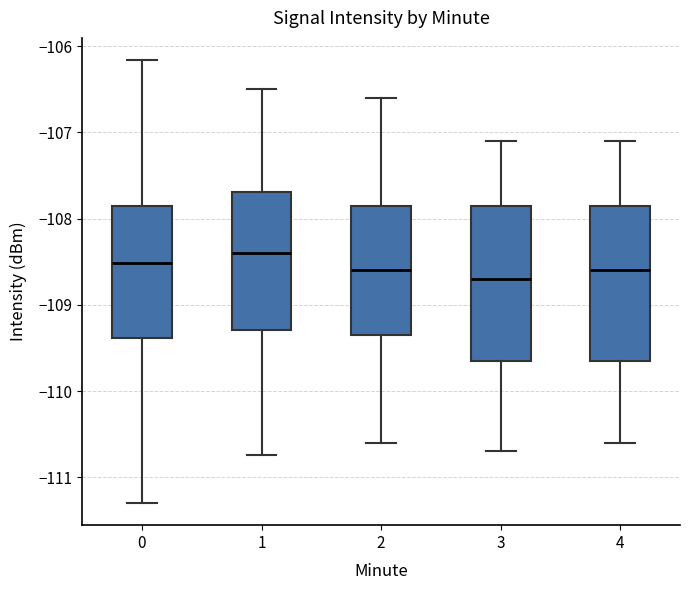

Where is the upper edge of the box at x = 0 on the y-axis? The values are not printed on the chart, so give them approximately, as read against the axis.

-107.9